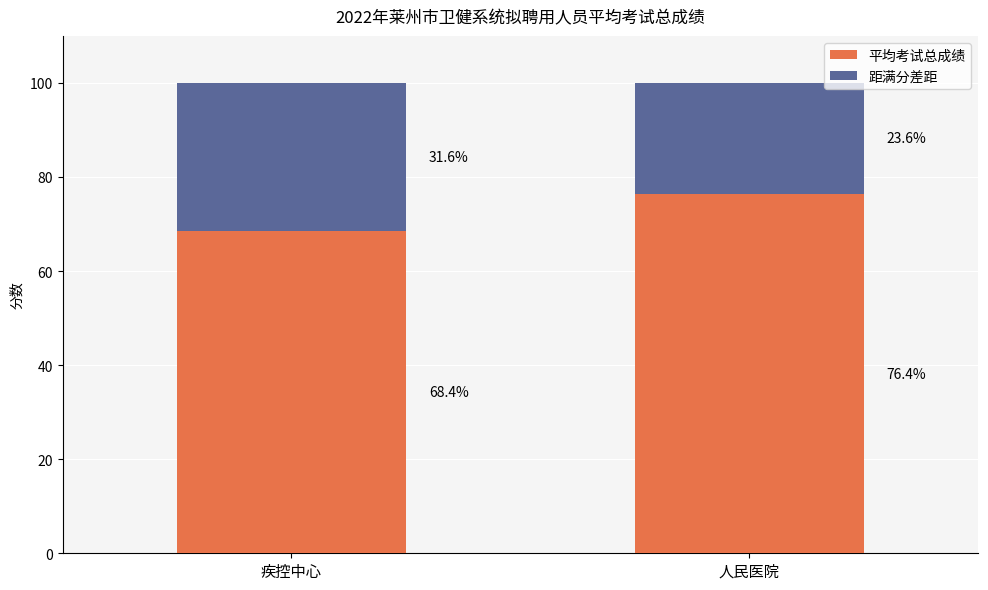

Where is 平均考试总成绩 nearest to the value 72?

疾控中心